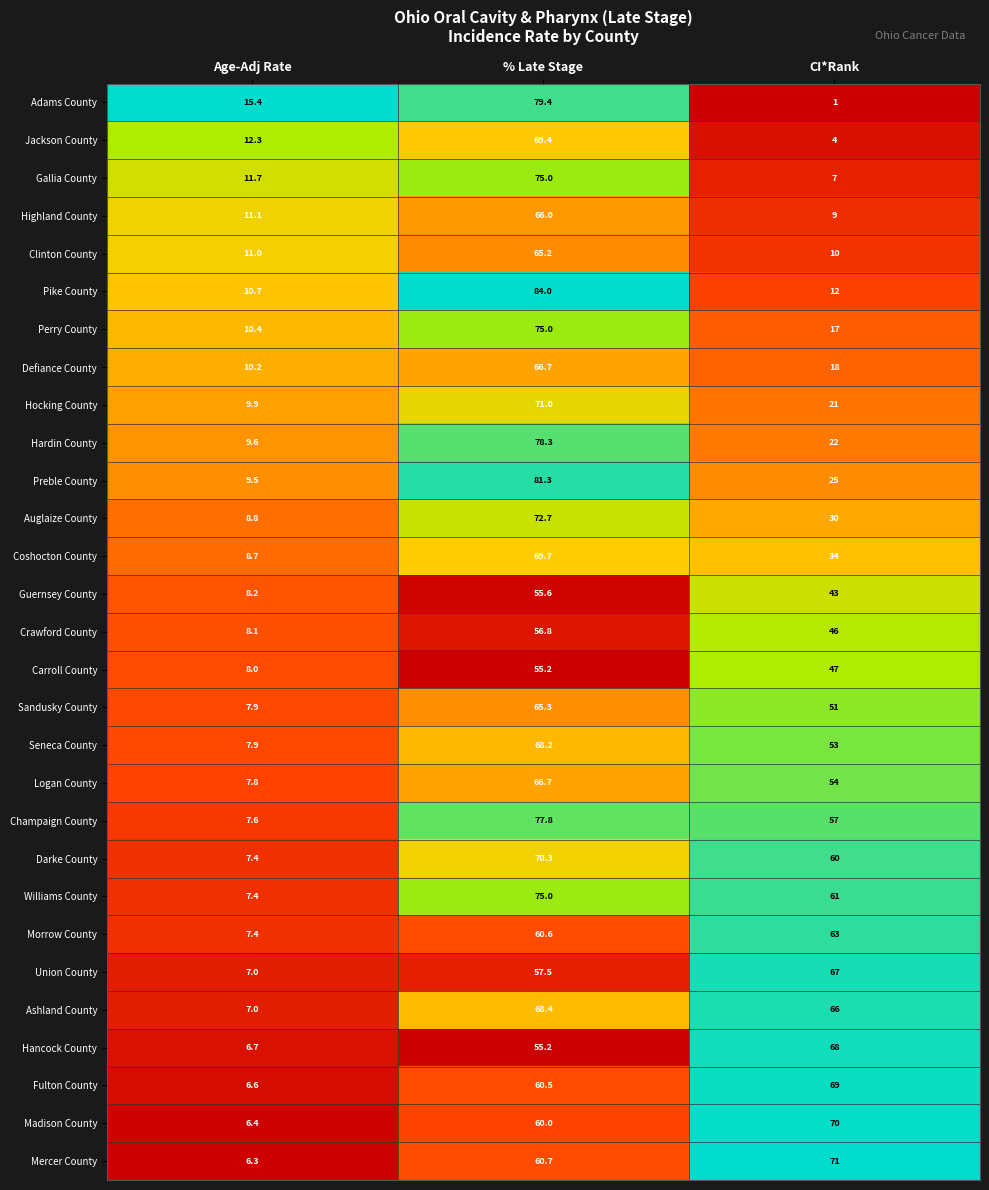

What is the difference between the Highland County values at % Late Stage and CI*Rank?

57.0